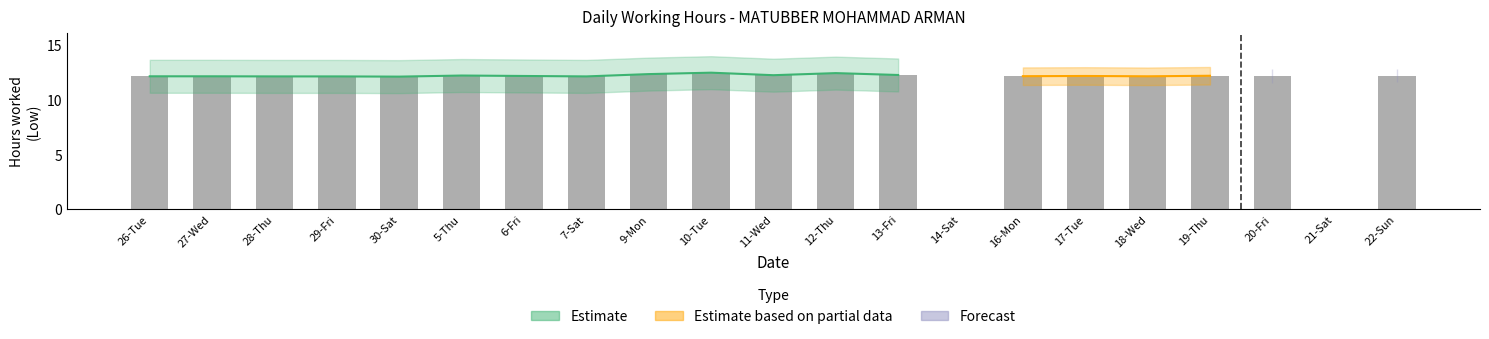

What is the value of the 17th bar from the left?

12.1